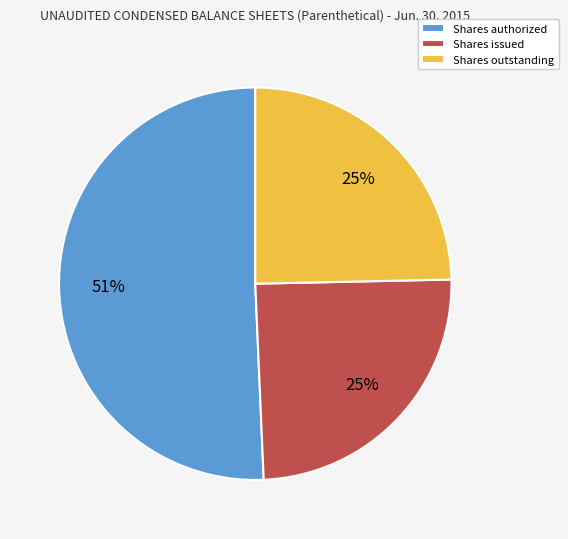

Which category accounts for the majority?

Shares authorized